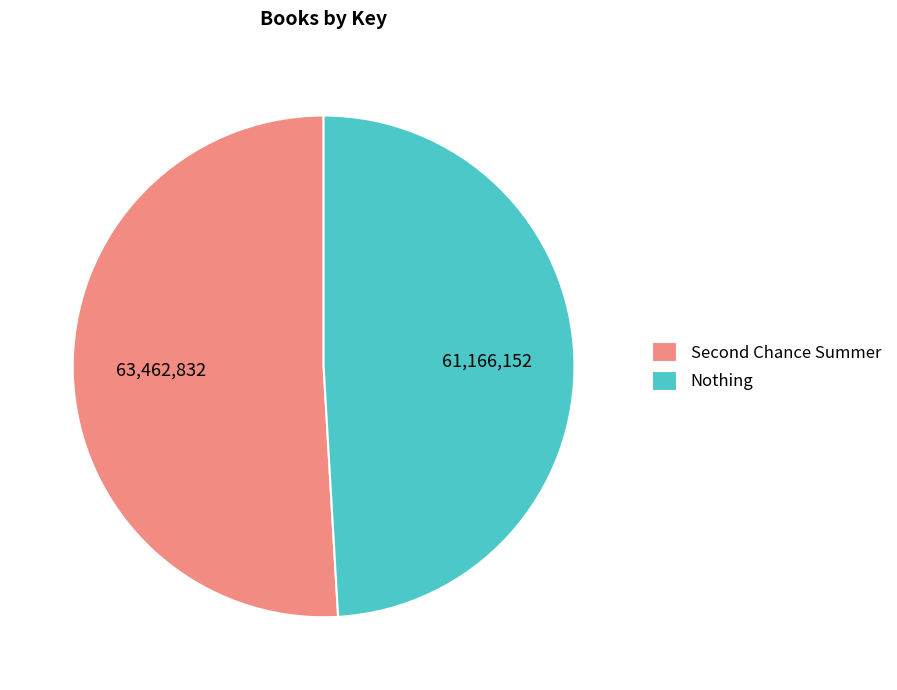

Which slice is the smallest?

Nothing